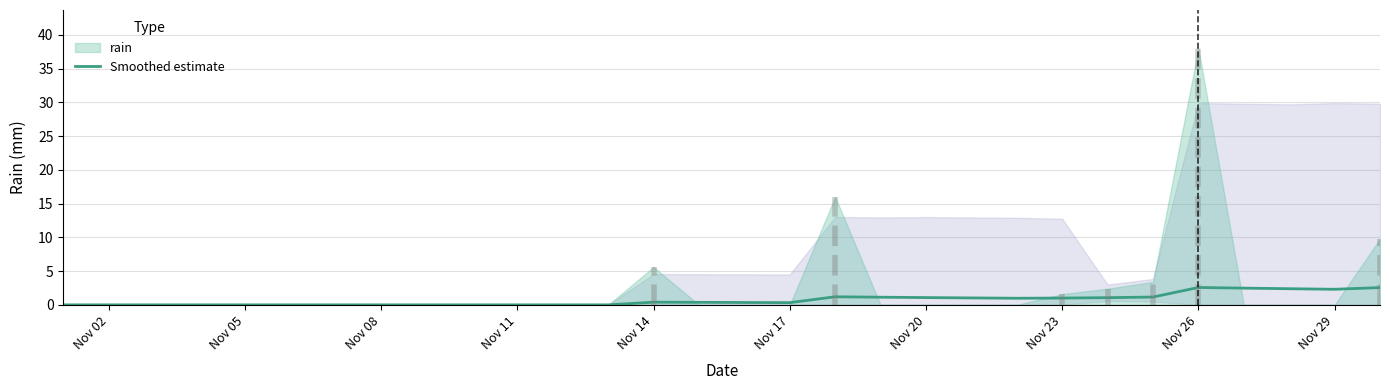

What is the maximum value for Smoothed estimate?

2.6